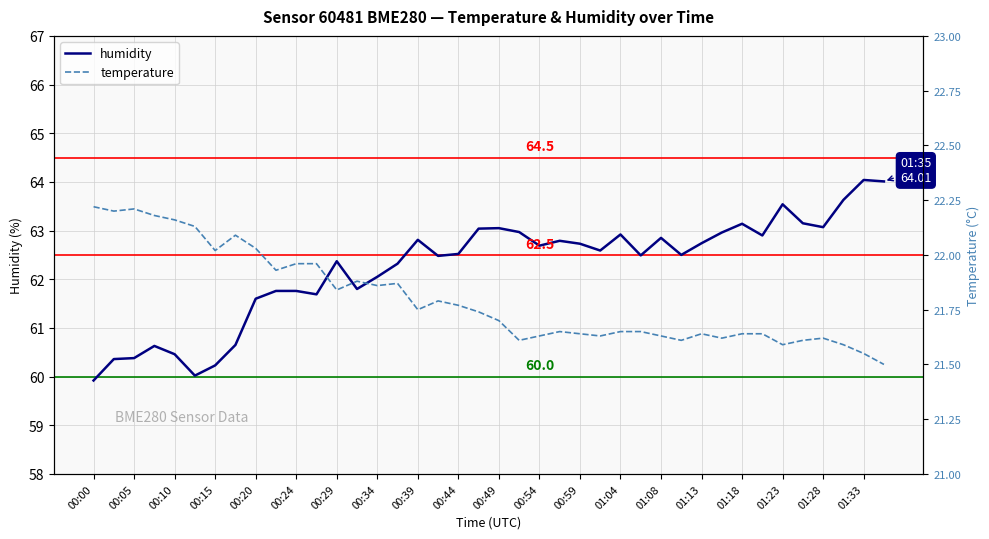

The humidity series shows 63.1 at 01:18. True or false?

True